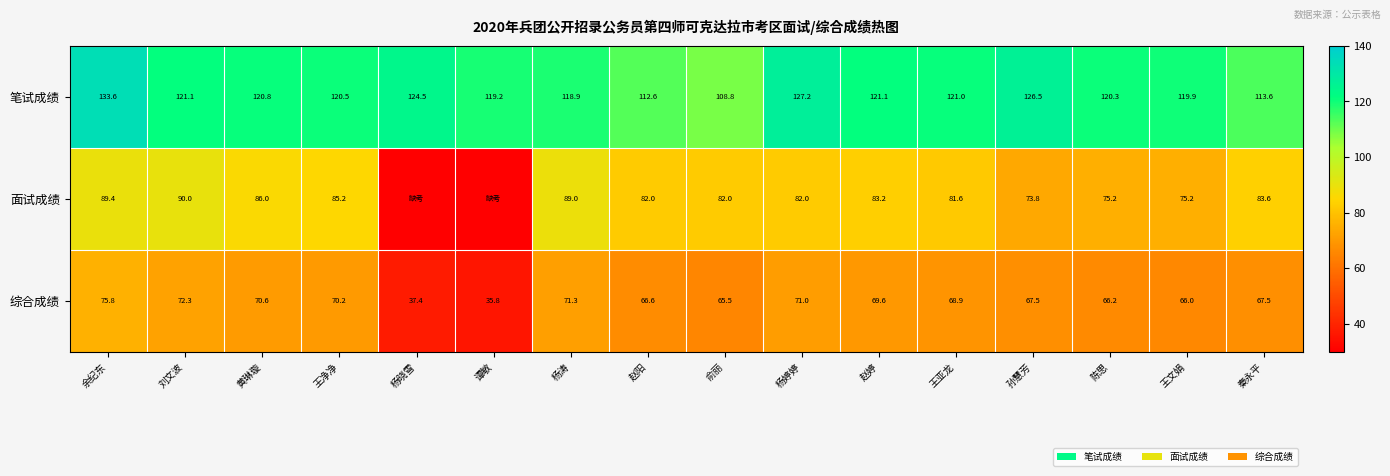

What is the total value across all series at 黄琳璇?

277.4